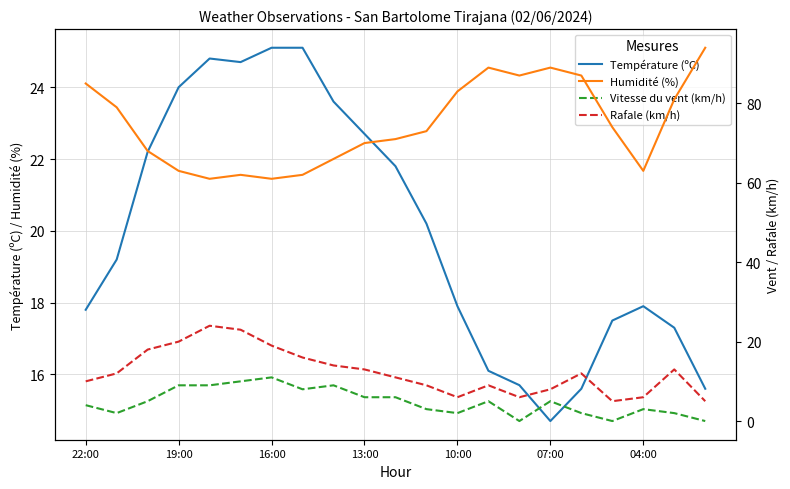

The Température (ºC) series shows 17.9 at 04:00. True or false?

True